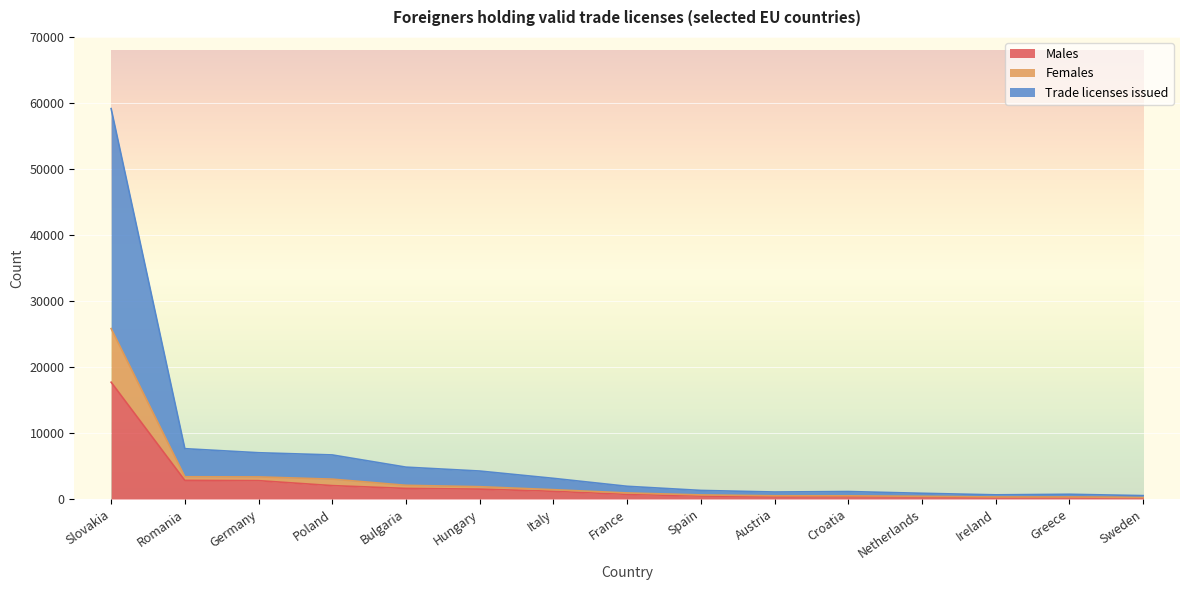

What is the total value across all series at Netherlands?

865